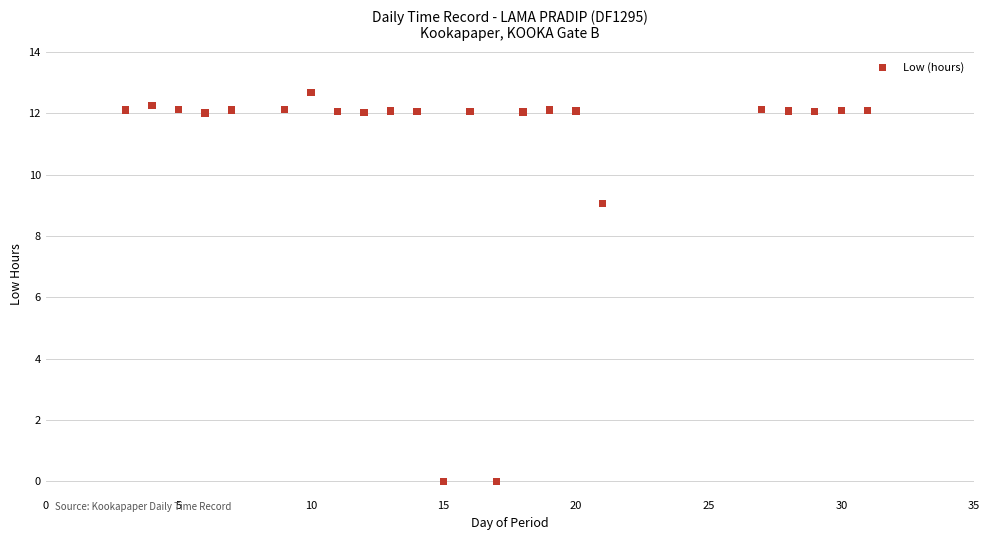

What is the range of X values (max minus min)?

28.0